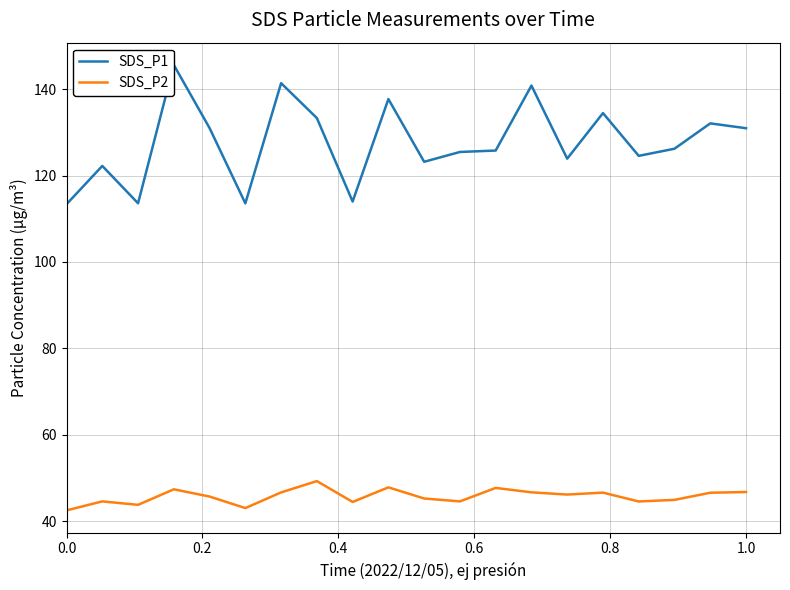

True or false: SDS_P1 and SDS_P2 intersect in this chart.

False